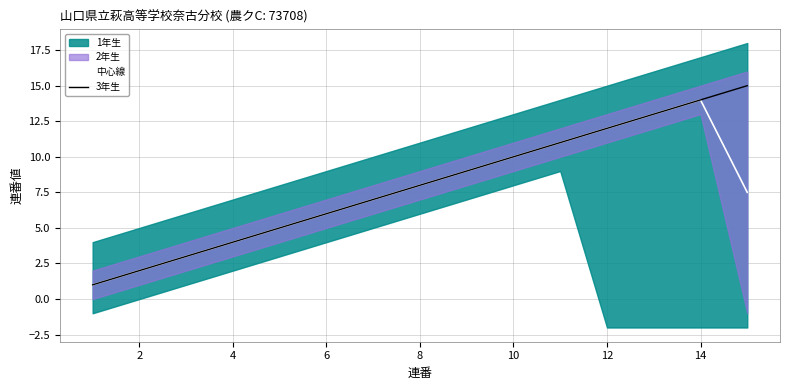

What is the difference between the maximum and minimum values in the 3年生 series?

14.0